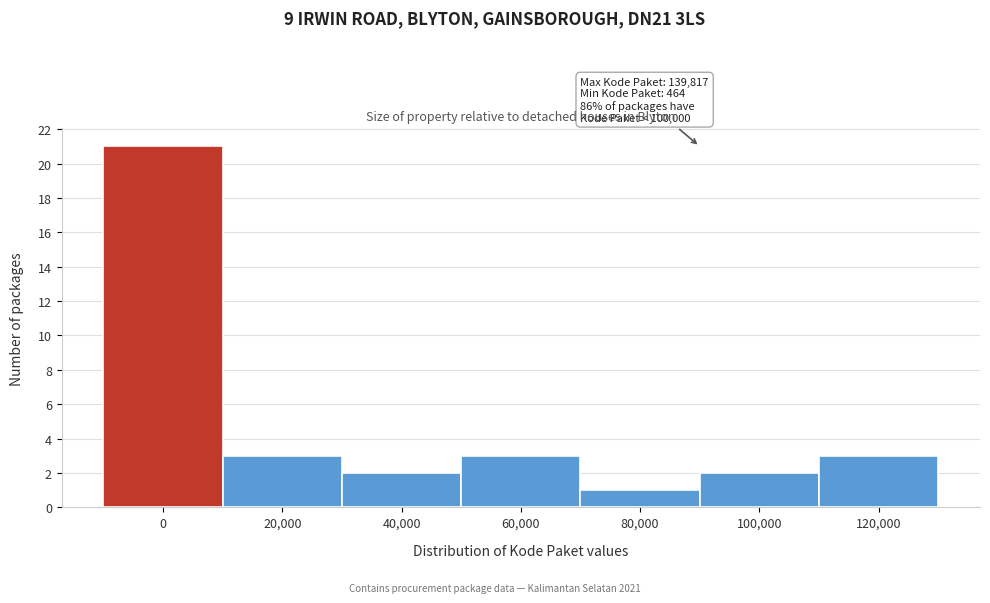

Reading left to right, transcribe all the data shown in this chart.

0=21	20,000=3	40,000=2	60,000=3	80,000=1	100,000=2	120,000=3